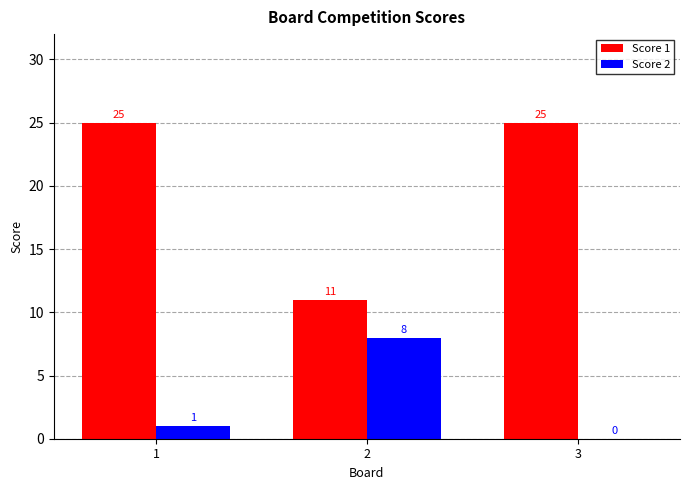

Is the value of Score 2 at 2 greater than the value of Score 1 at 2?

No